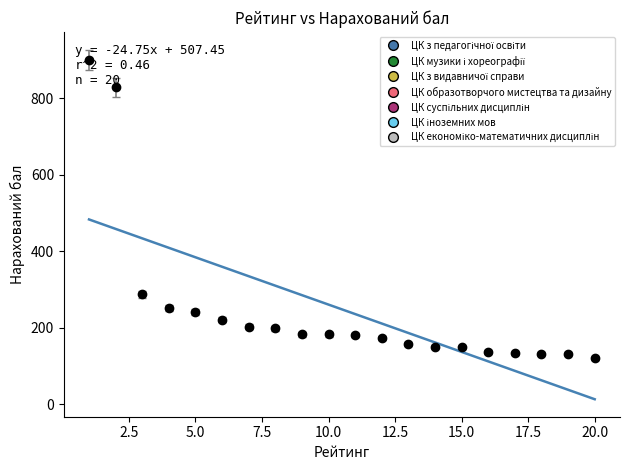

What is the greatest value displayed?

482.7